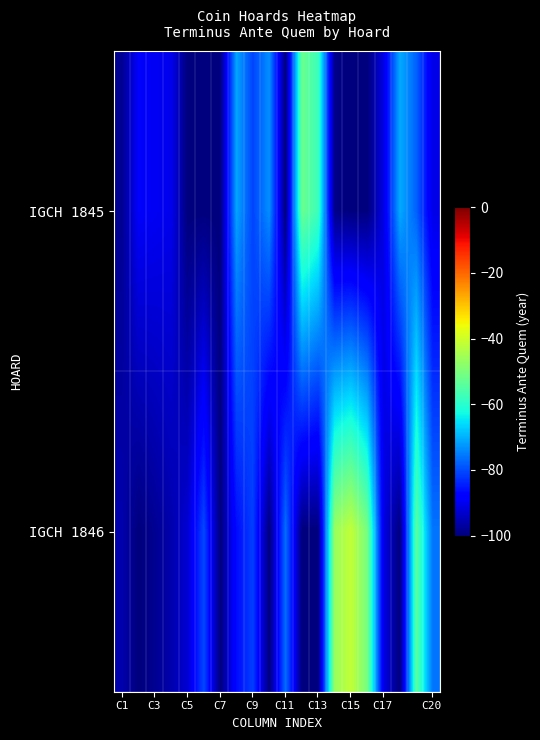

Reading right to left, transcribe all the data shown in this chart.

IGCH 1845: -90.9	-77.9	-70.6	-91.1	-100.0	-100.0	-99.1	-57.7	-52.2	-100.0	-73.3	-80.8	-71.2	-100.0	-100.0	-100.0	-90.3	-89.6	-88.9	-98.3
IGCH 1846: -76.0	-53.9	-100.0	-91.0	-50.7	-41.6	-46.4	-100.0	-100.0	-76.6	-100.0	-81.2	-86.4	-100.0	-80.3	-92.6	-96.0	-98.2	-100.0	-95.9